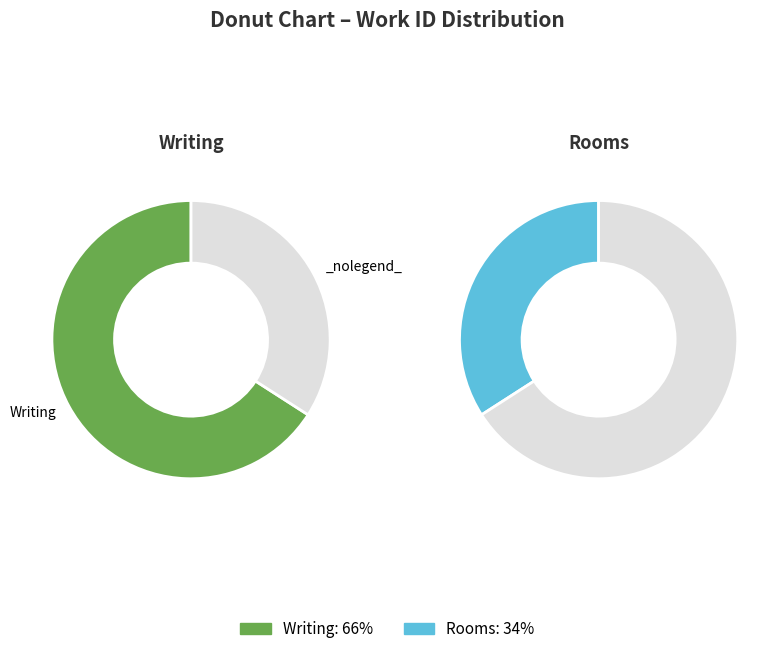

To the nearest percent, what is the combined percentage of Writing and Rooms?

100%